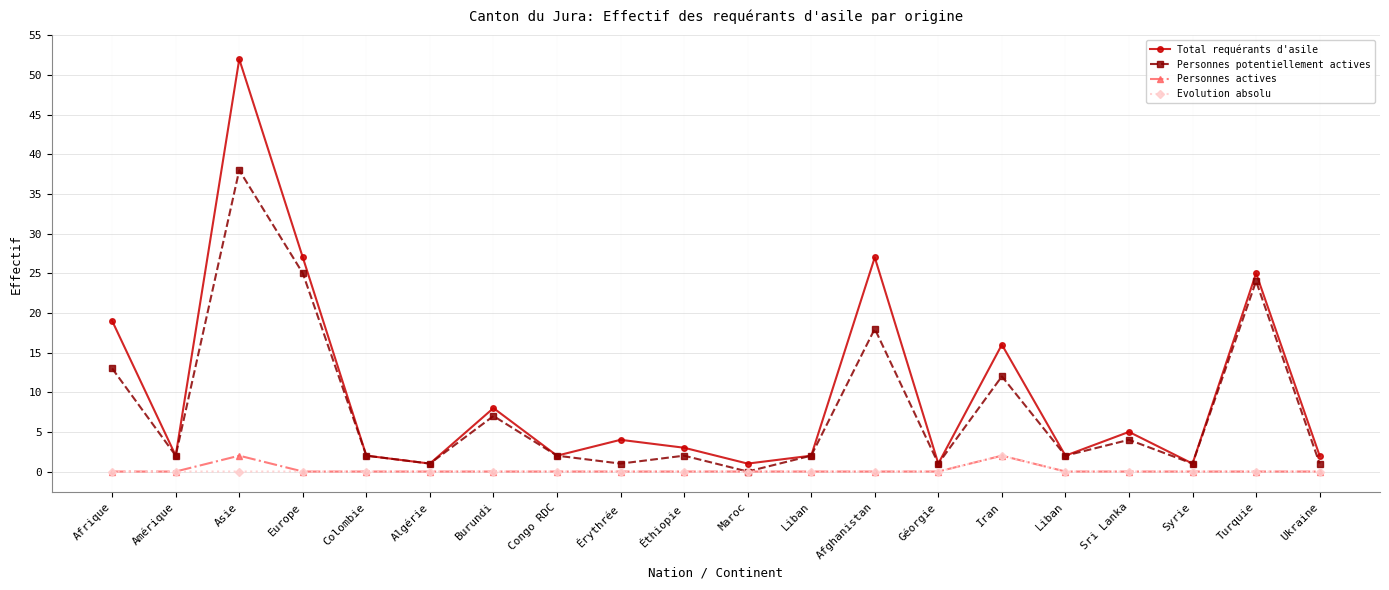

Is it true that Evolution absolu equals 0 at Ukraine?

True